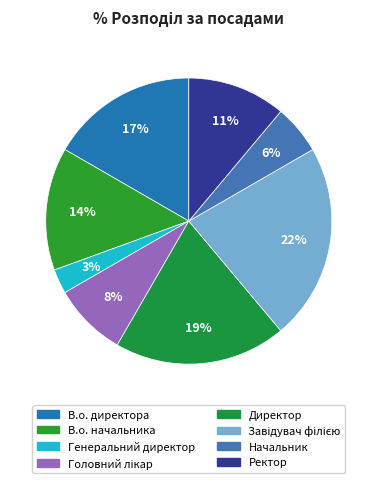

To the nearest percent, what is the difference between the largest and smallest slice percentages?

19%